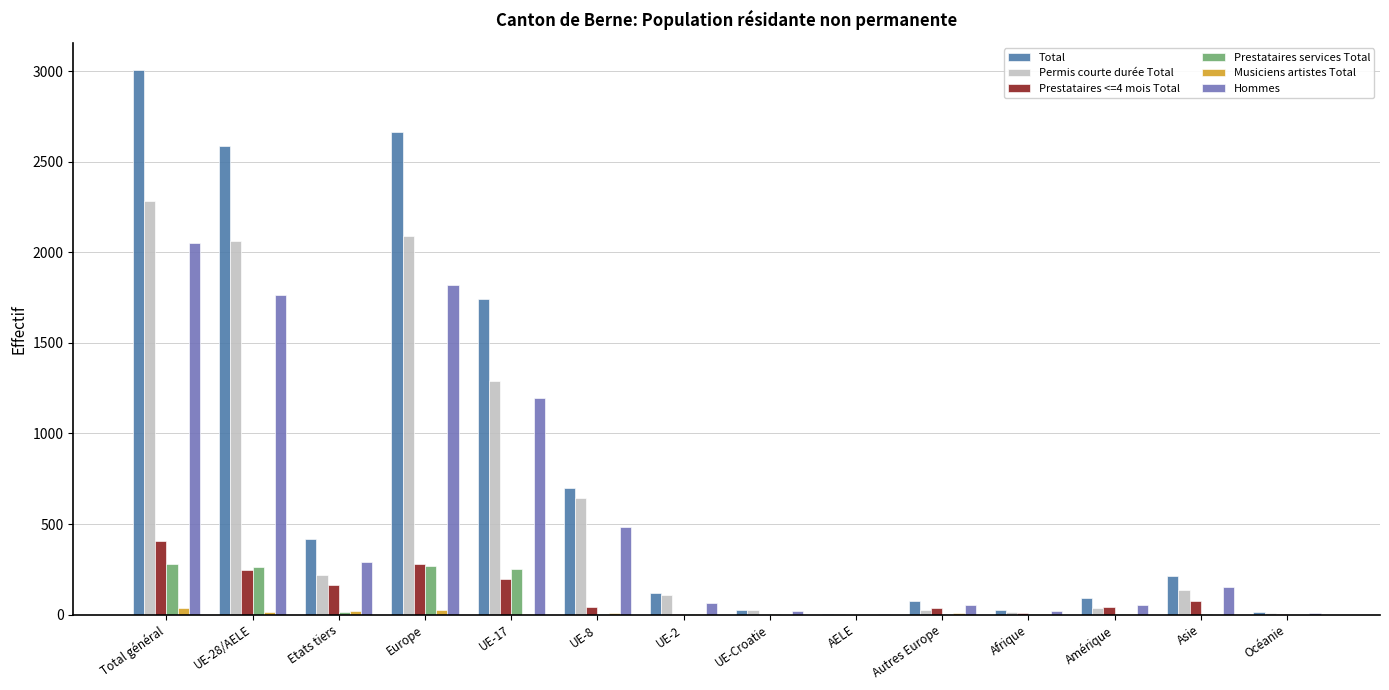

What is the sum of all Hommes values?

7982